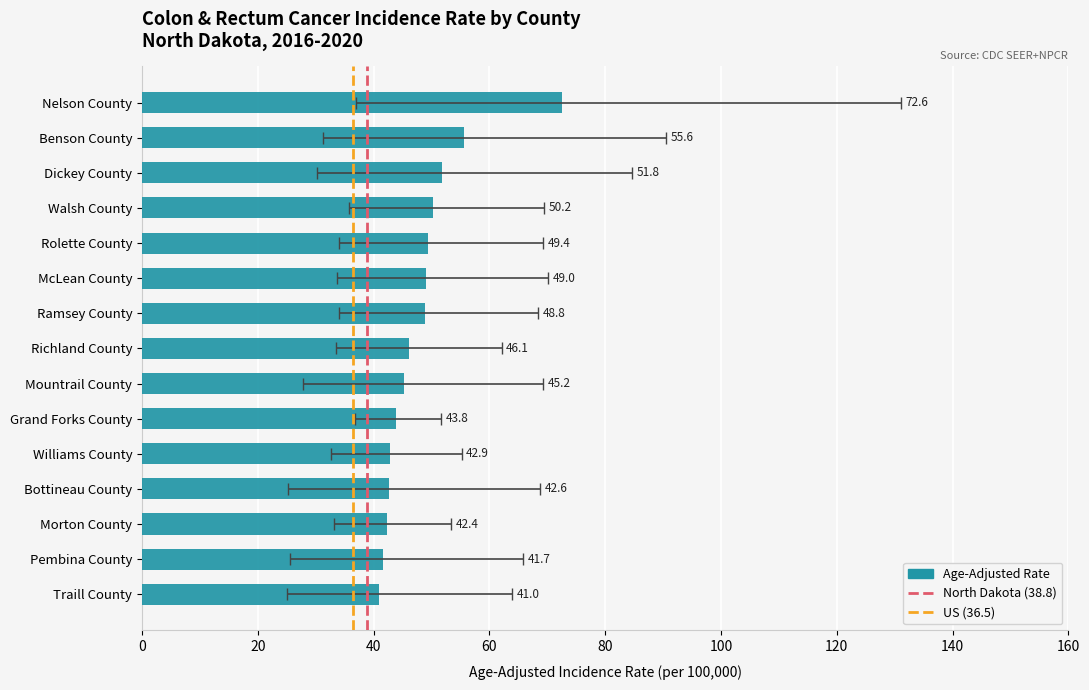

At which category does the chart reach its peak across all series?

Nelson County